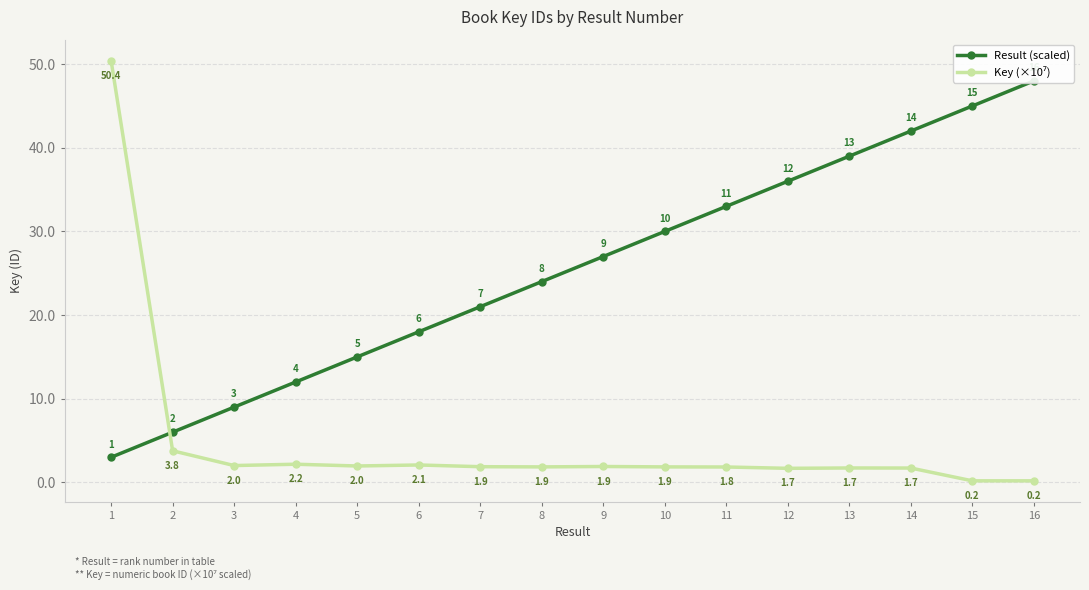

What is the sum of the Result (scaled) values at 5 and 15?

60.0